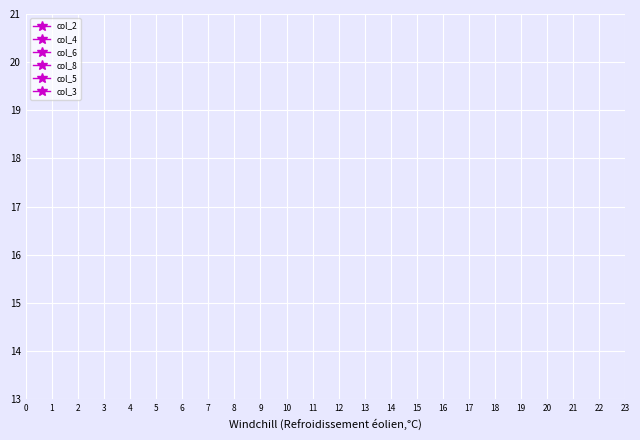

True or false: col_4 has more than 2 points higher than both neighbors.

False